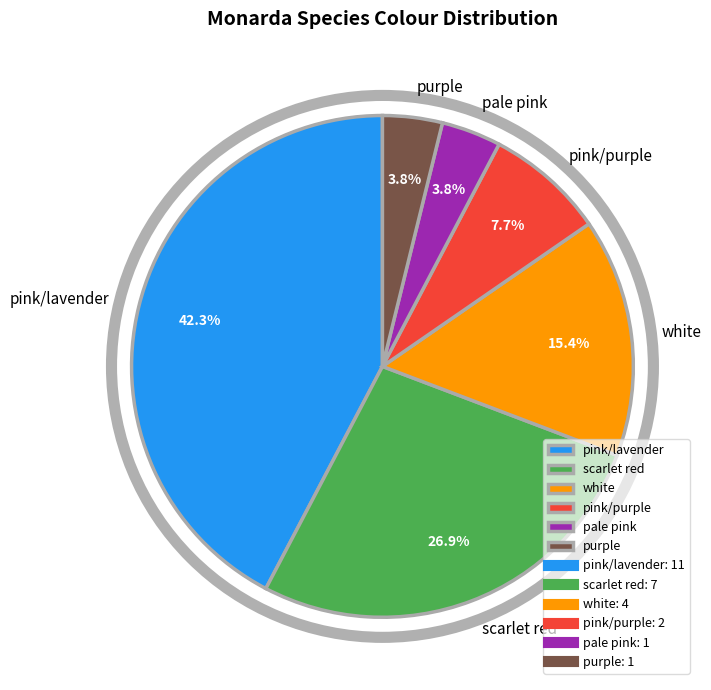

Does purple represent more than half of the total?

No